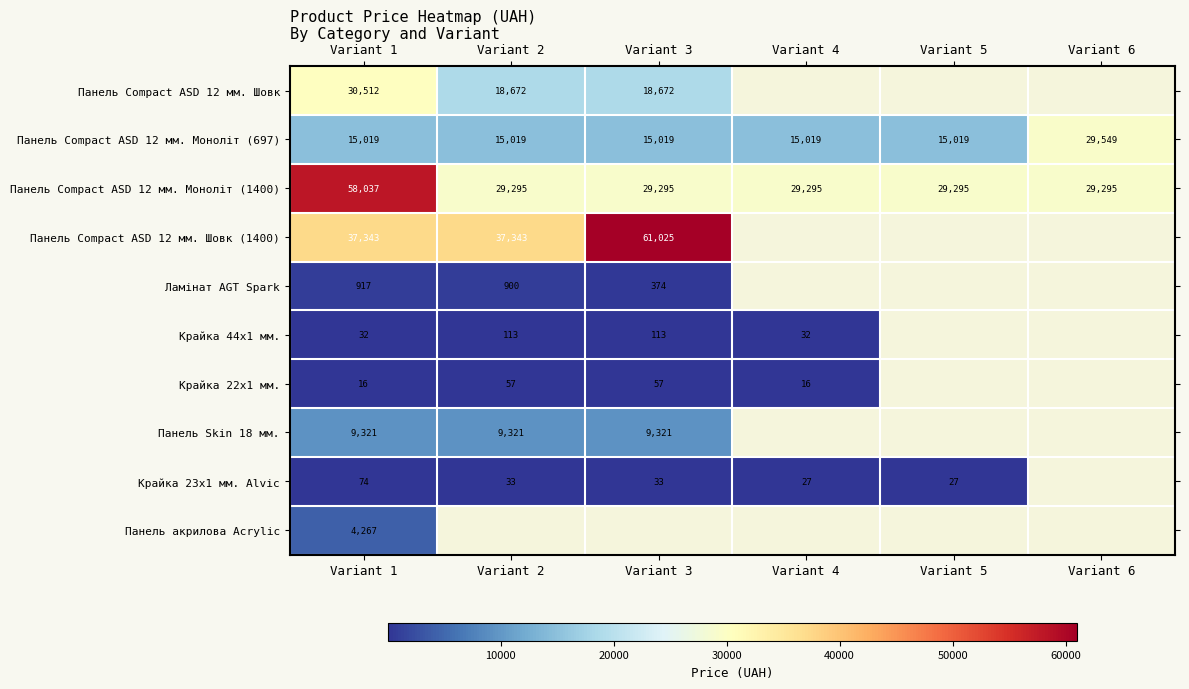

How many positive values does the Панель Сompact ASD 12 мм. Шовк series have?

3